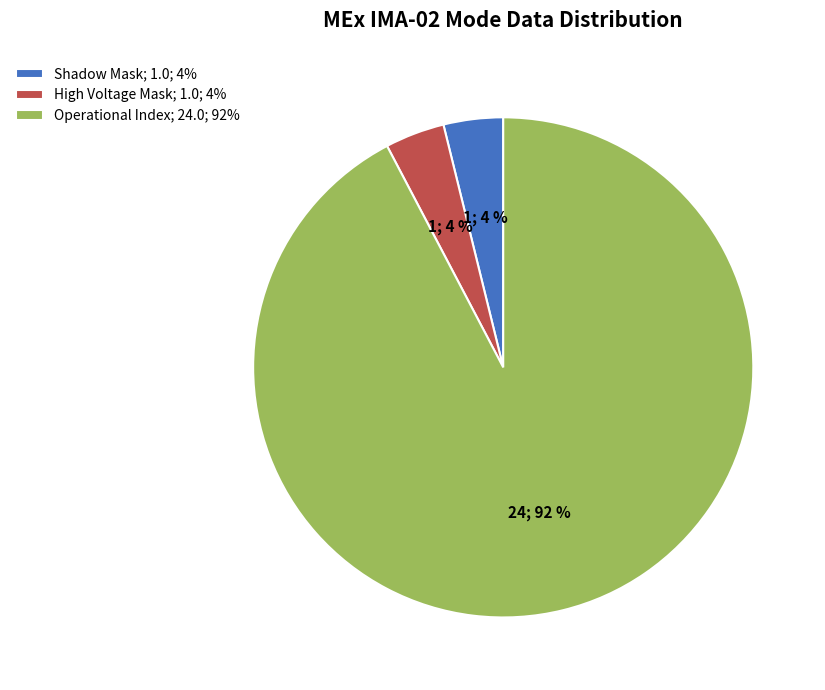

Is it true that High Voltage Mask; 1.0; 4% is 14% of the pie?

False